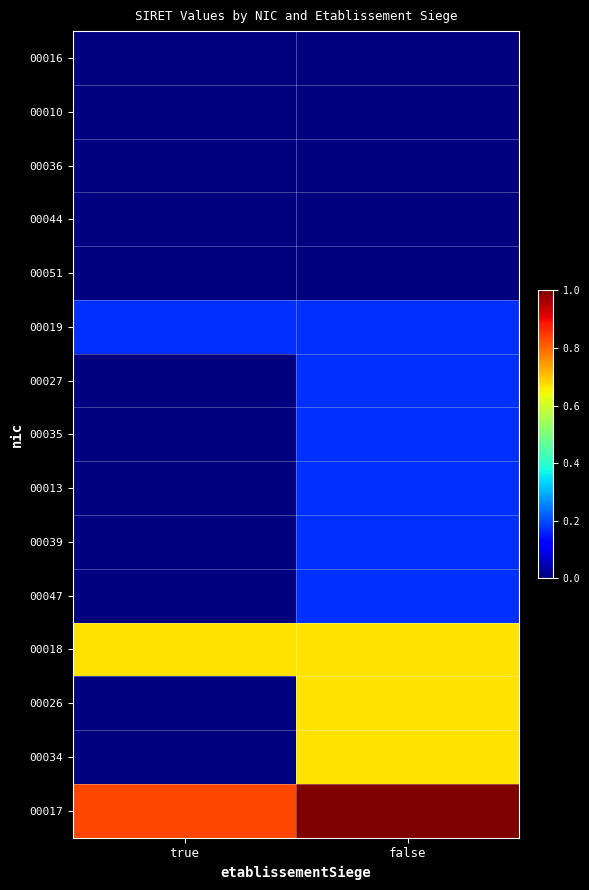

List the series in order of their peak value, highest first.

00017, 00018, 00034, 00026, 00019, 00047, 00039, 00013, 00035, 00027, 00051, 00044, 00036, 00010, 00016